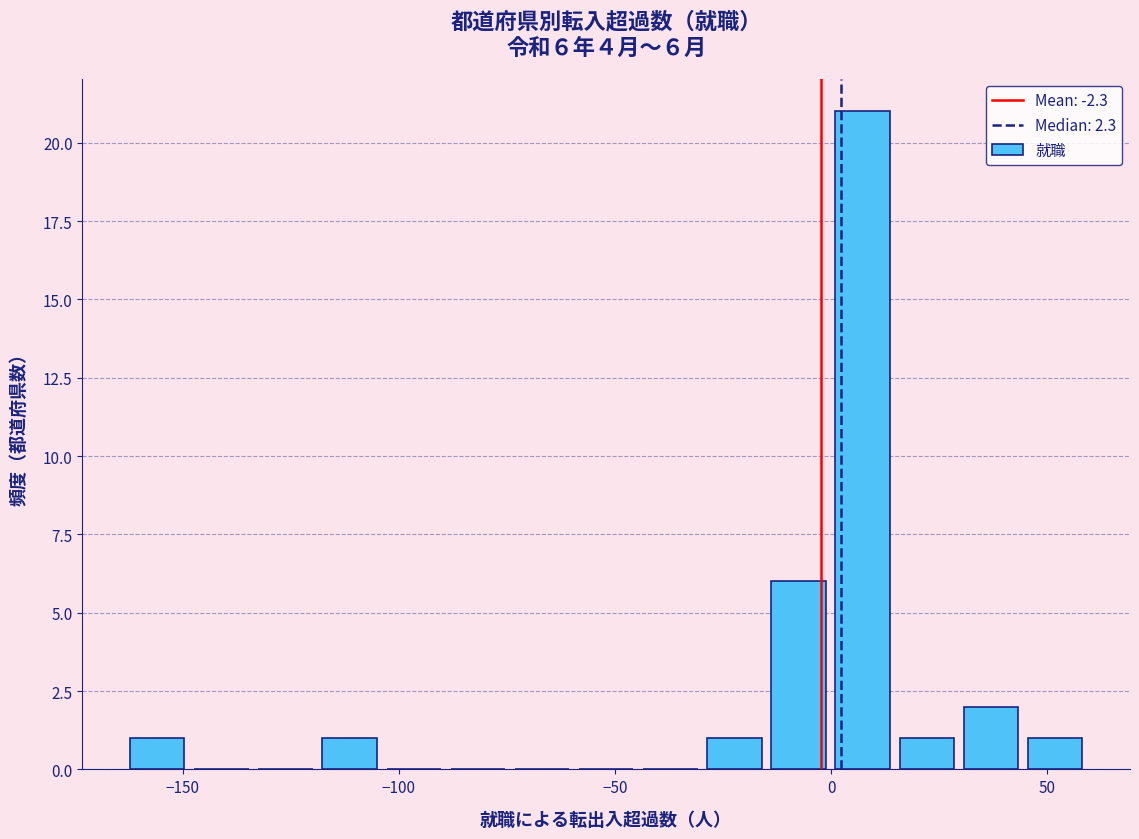

Around what value on the x-axis is the tallest bar? Give the approximate position of its centre, as read against the axis.

5